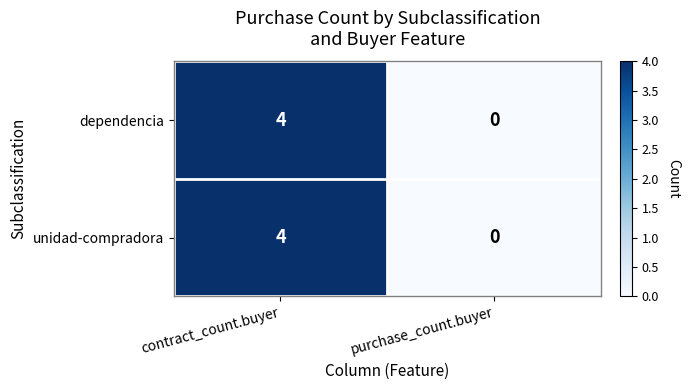

The value of dependencia at purchase_count.buyer is 2. True or false?

False